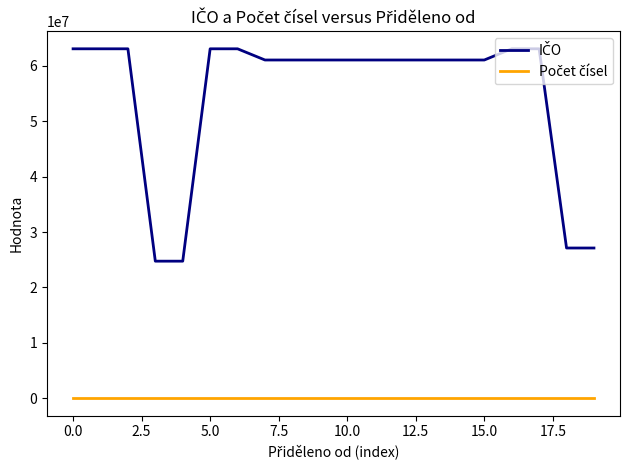

Count the number of data series in this chart.

2